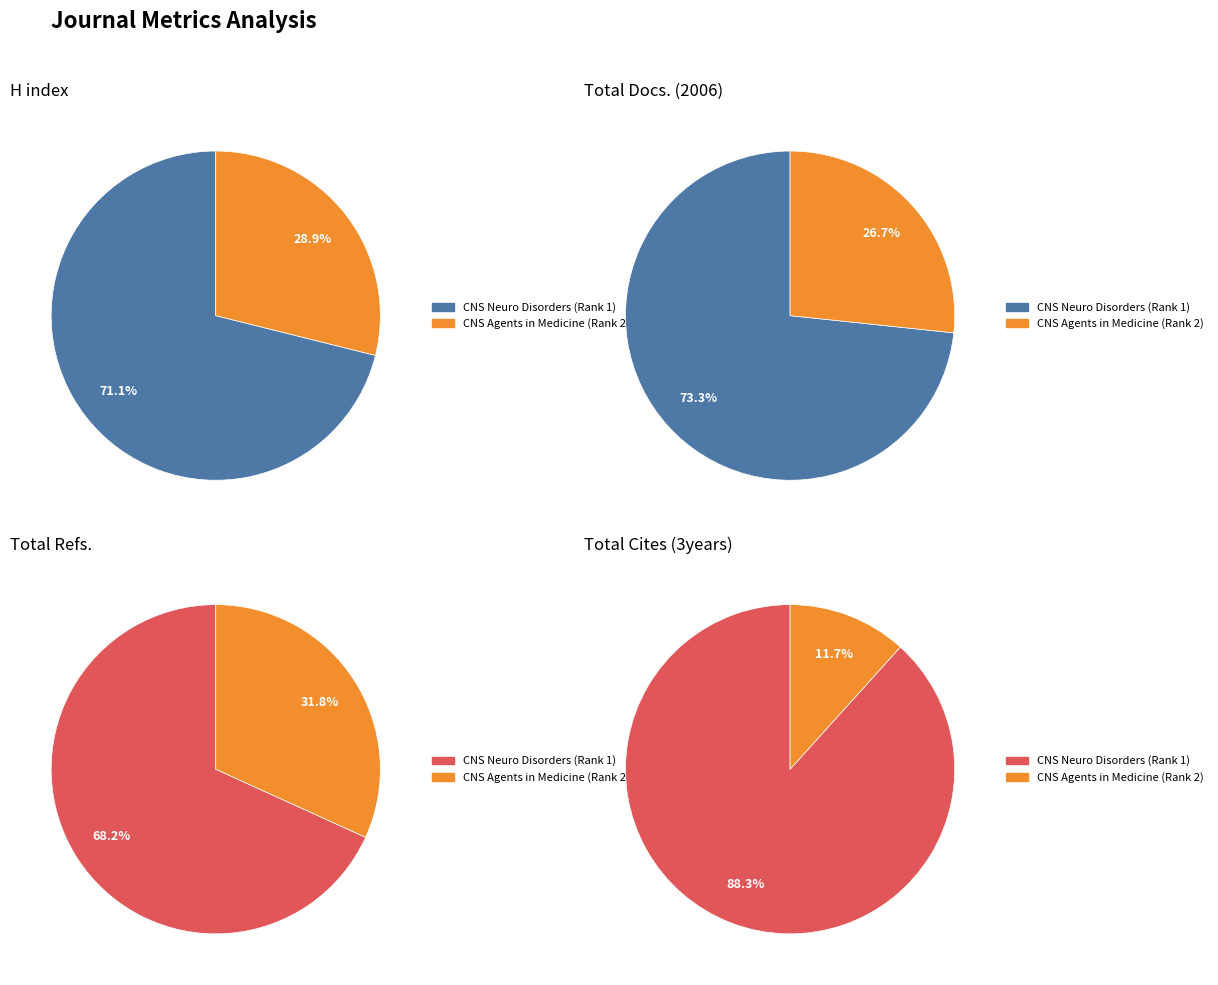

The Central Nervous System Agents (Rank 2) slice represents 32% of the pie. True or false?

True